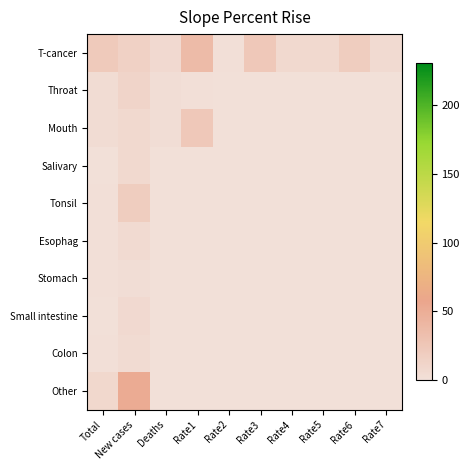

Reading right to left, extract all data points from this chart.

T-cancer: Rate7=5.5	Rate6=19.3	Rate5=7.9	Rate4=7.2	Rate3=23.9	Rate2=1.2	Rate1=36.0	Deaths=6.5	New cases=14.9	Total=22.4
Throat: Rate7=0.0	Rate6=0.0	Rate5=0.0	Rate4=0.0	Rate3=0.0	Rate2=0.0	Rate1=1.2	Deaths=3.5	New cases=12.1	Total=3.9
Mouth: Rate7=0.0	Rate6=0.0	Rate5=0.0	Rate4=0.0	Rate3=0.0	Rate2=0.0	Rate1=23.9	Deaths=3.1	New cases=7.2	Total=3.9
Salivary: Rate7=0.0	Rate6=0.0	Rate5=0.0	Rate4=0.0	Rate3=0.0	Rate2=0.0	Rate1=0.0	Deaths=0.0	New cases=7.9	Total=0.3
Tonsil: Rate7=0.0	Rate6=0.0	Rate5=0.0	Rate4=0.0	Rate3=0.0	Rate2=0.0	Rate1=0.0	Deaths=0.0	New cases=19.3	Total=1.5
Esophag: Rate7=0.0	Rate6=0.0	Rate5=0.0	Rate4=0.0	Rate3=0.0	Rate2=0.0	Rate1=0.0	Deaths=0.0	New cases=5.5	Total=1.5
Stomach: Rate7=0.0	Rate6=0.0	Rate5=0.0	Rate4=0.0	Rate3=0.0	Rate2=0.0	Rate1=0.0	Deaths=0.0	New cases=3.3	Total=1.2
Small intestine: Rate7=0.0	Rate6=0.0	Rate5=0.0	Rate4=0.0	Rate3=0.0	Rate2=0.0	Rate1=0.0	Deaths=0.0	New cases=7.1	Total=0.8
Colon: Rate7=0.0	Rate6=0.0	Rate5=0.0	Rate4=0.0	Rate3=0.0	Rate2=0.0	Rate1=0.0	Deaths=0.0	New cases=4.6	Total=1.1
Other: Rate7=0.0	Rate6=0.0	Rate5=0.0	Rate4=0.0	Rate3=0.0	Rate2=0.0	Rate1=0.0	Deaths=0.0	New cases=52.9	Total=8.1